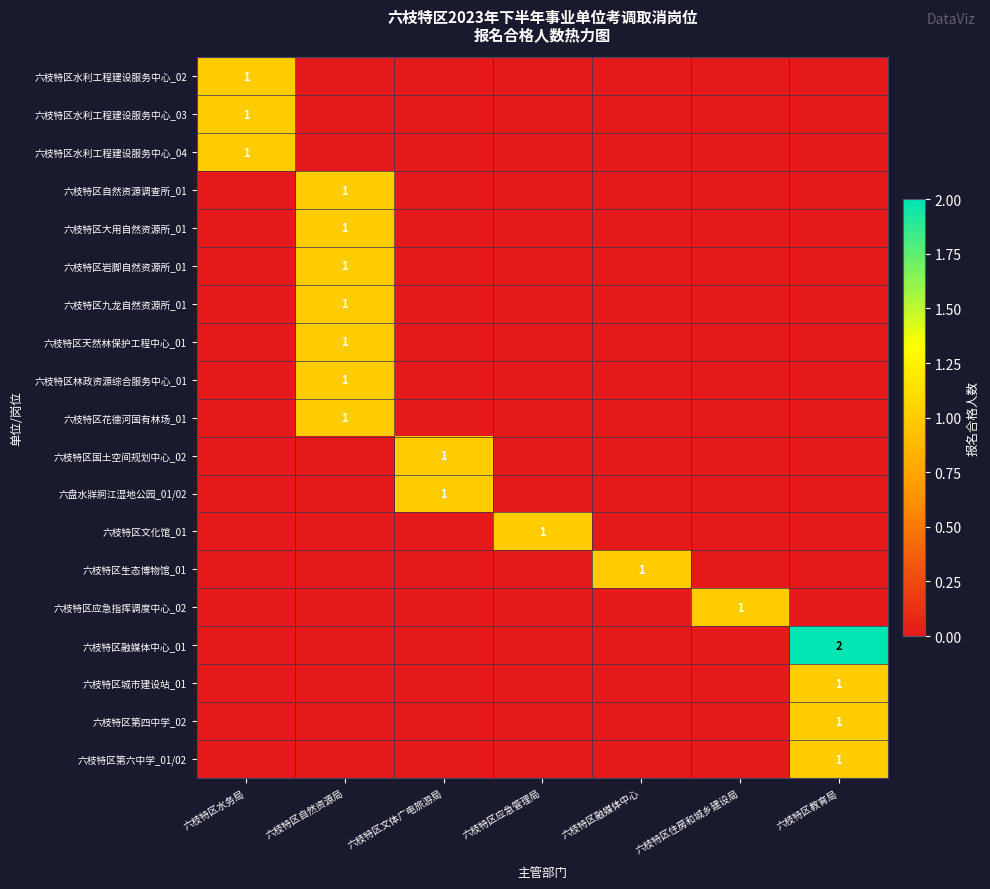

What is the maximum value shown in the chart?

2